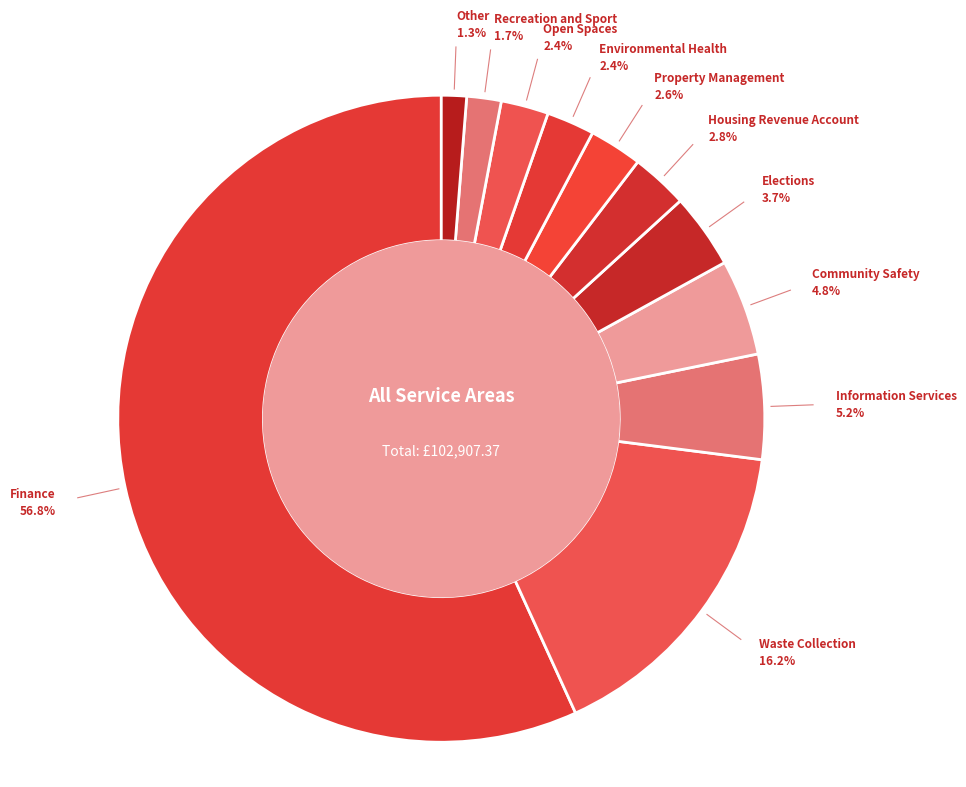

How many slices are in this pie chart?

11